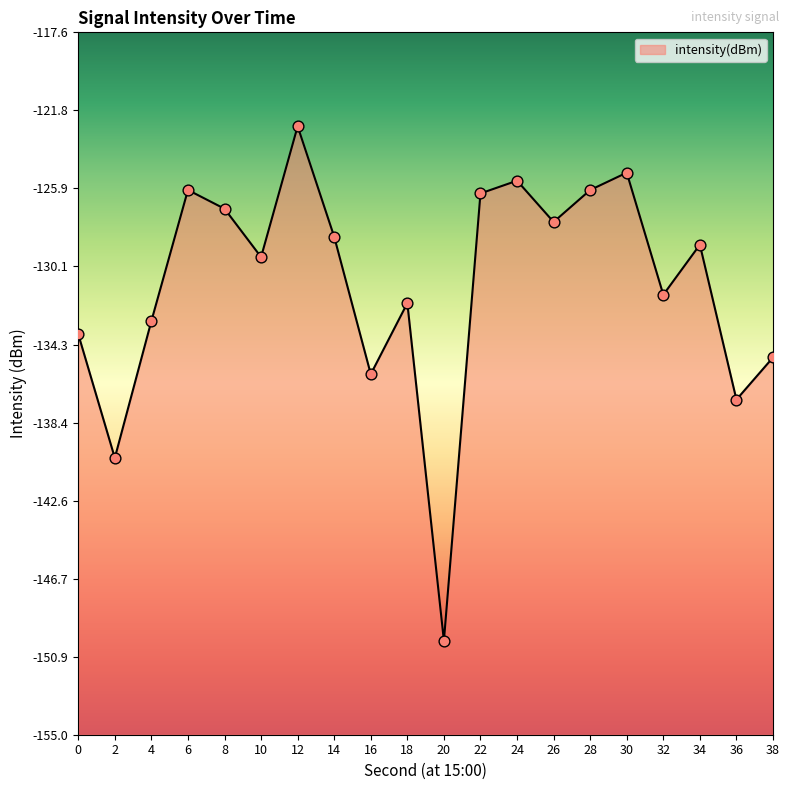

Between 30 and 22, which is larger?

30